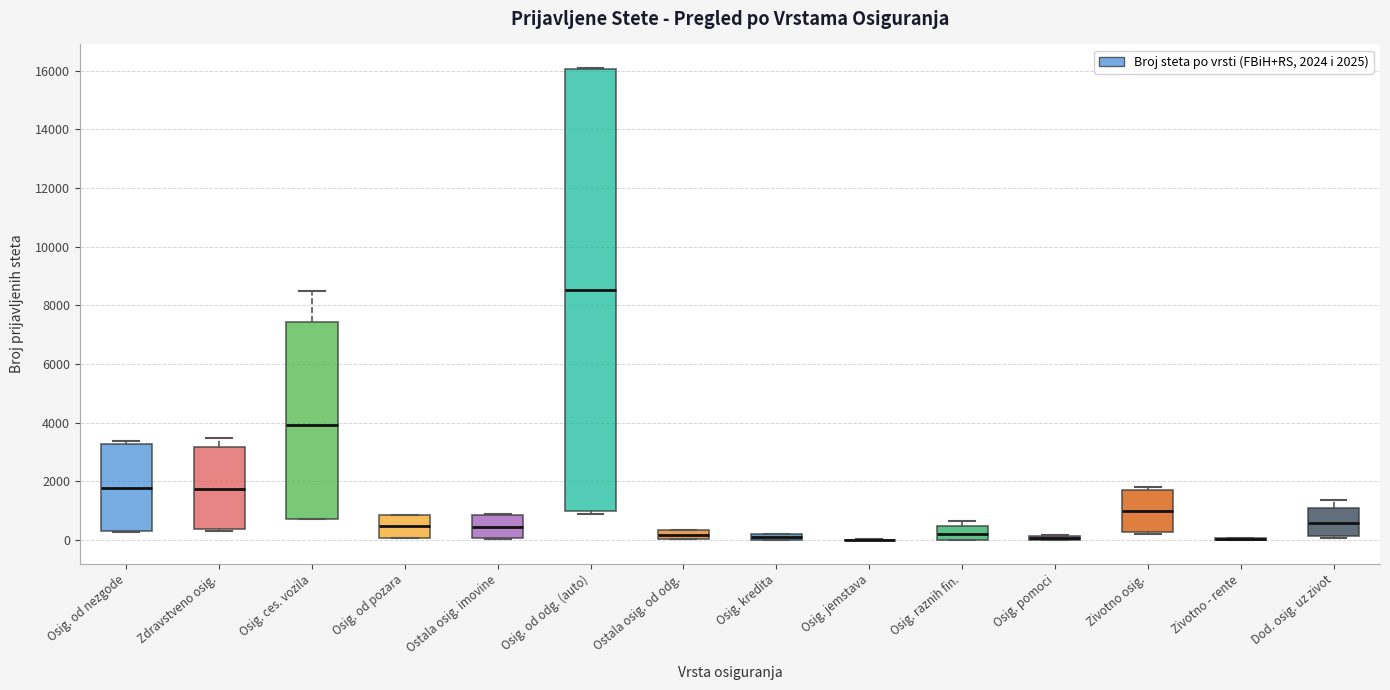

Which box is the tallest, from its lower edge to its upper edge?

Osig. od odg. (auto)